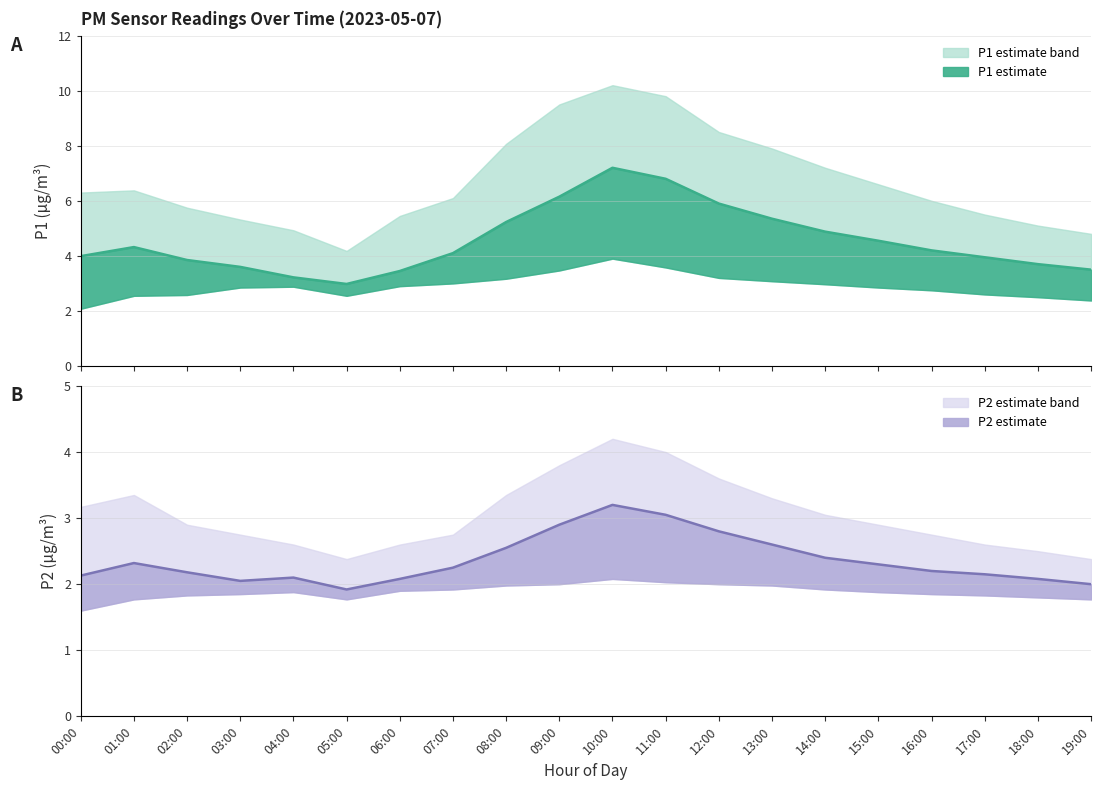

Rank the series by their maximum value, from lowest to highest.

P2 estimate, P1 estimate